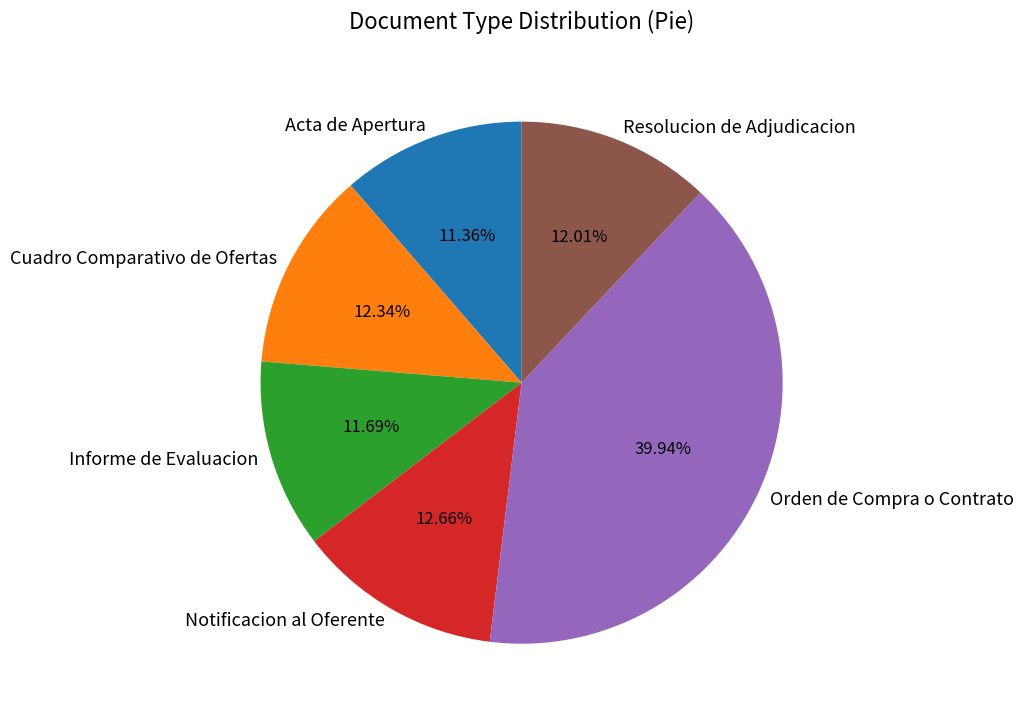

To the nearest percent, what percentage of the pie is Orden de Compra o Contrato?

40%